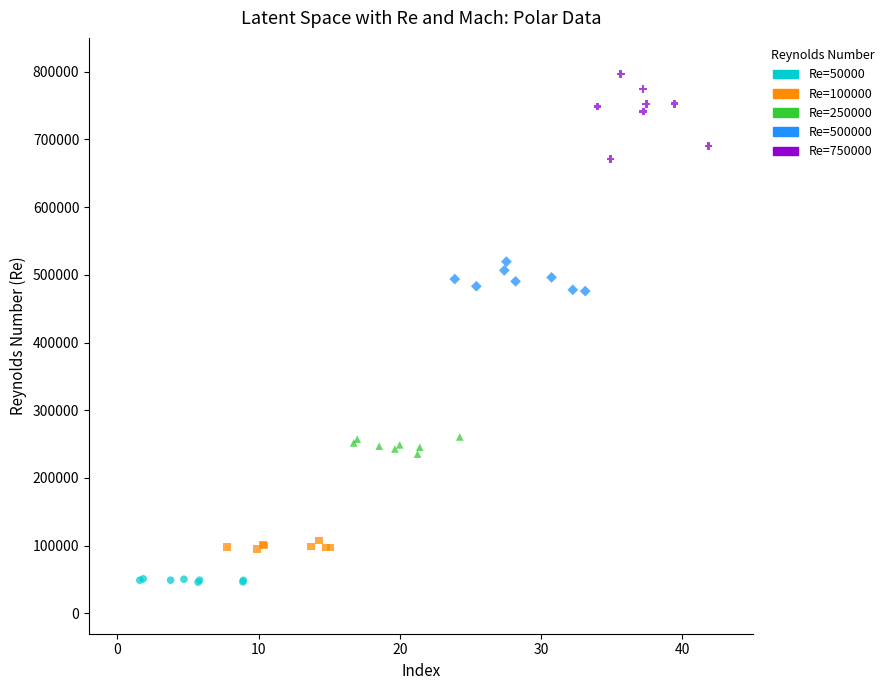

What are all the series names shown in the legend?

Re=50000, Re=100000, Re=250000, Re=500000, Re=750000